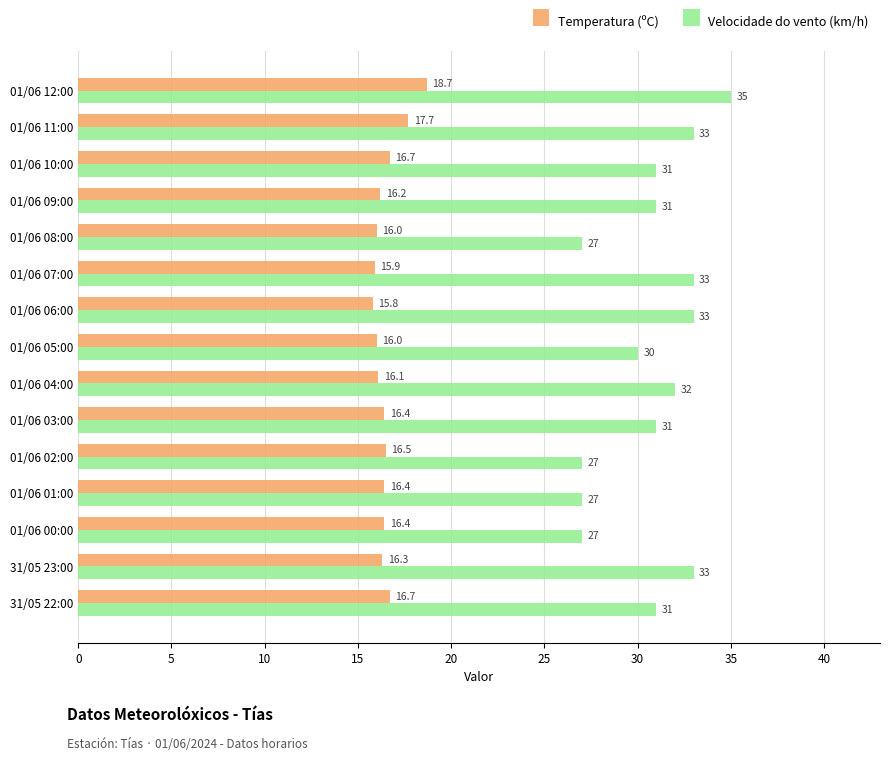

Between 01/06 06:00 and 01/06 02:00, which series saw the biggest shift?

Velocidade do vento (km/h)